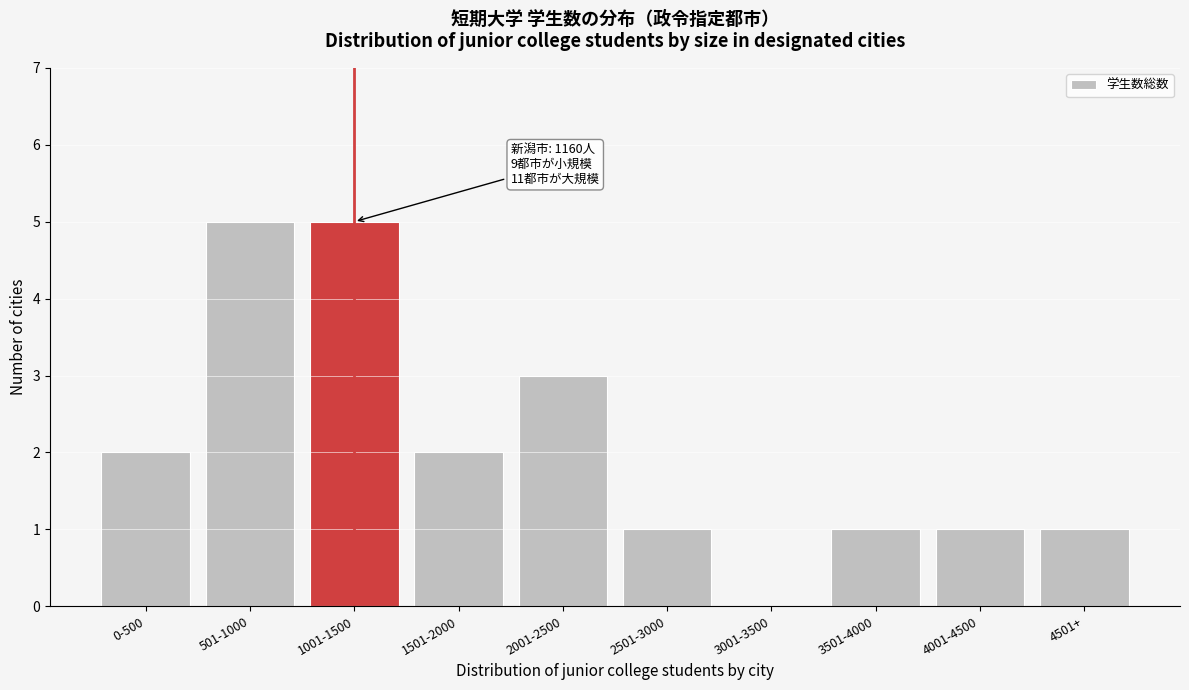

Reading left to right, extract all data points from this chart.

0-500=2	501-1000=5	1001-1500=5	1501-2000=2	2001-2500=3	2501-3000=1	3001-3500=0	3501-4000=1	4001-4500=1	4501+=1